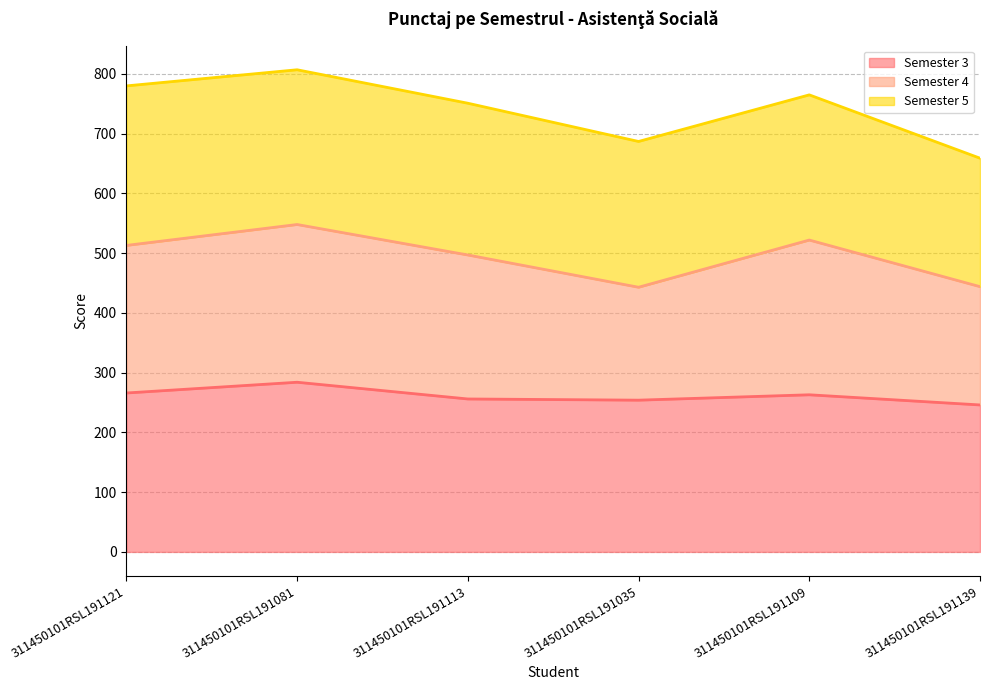

Is it true that Semester 4 equals 497 at 311450101RSL191113?

True